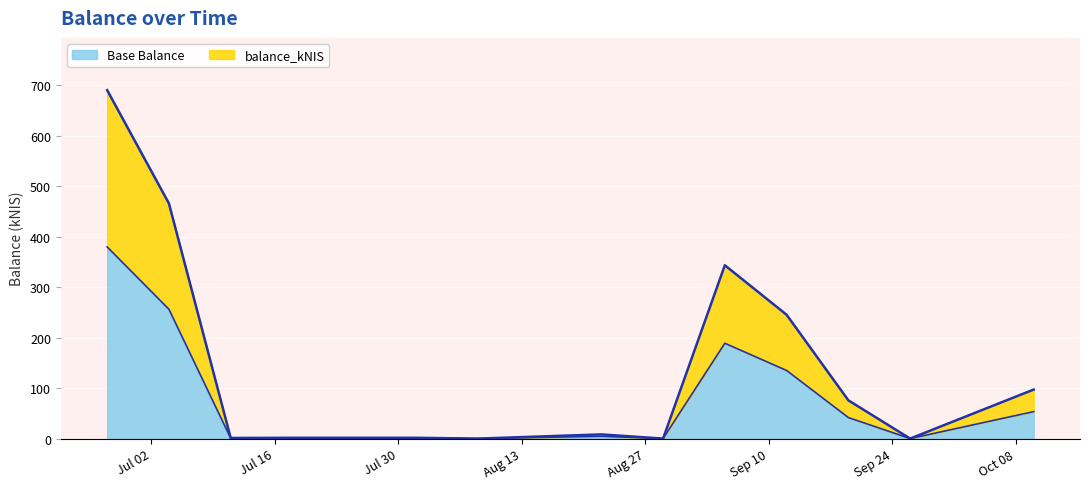

The chart shows a value of 276.2 at 2024-09-05. True or false?

False